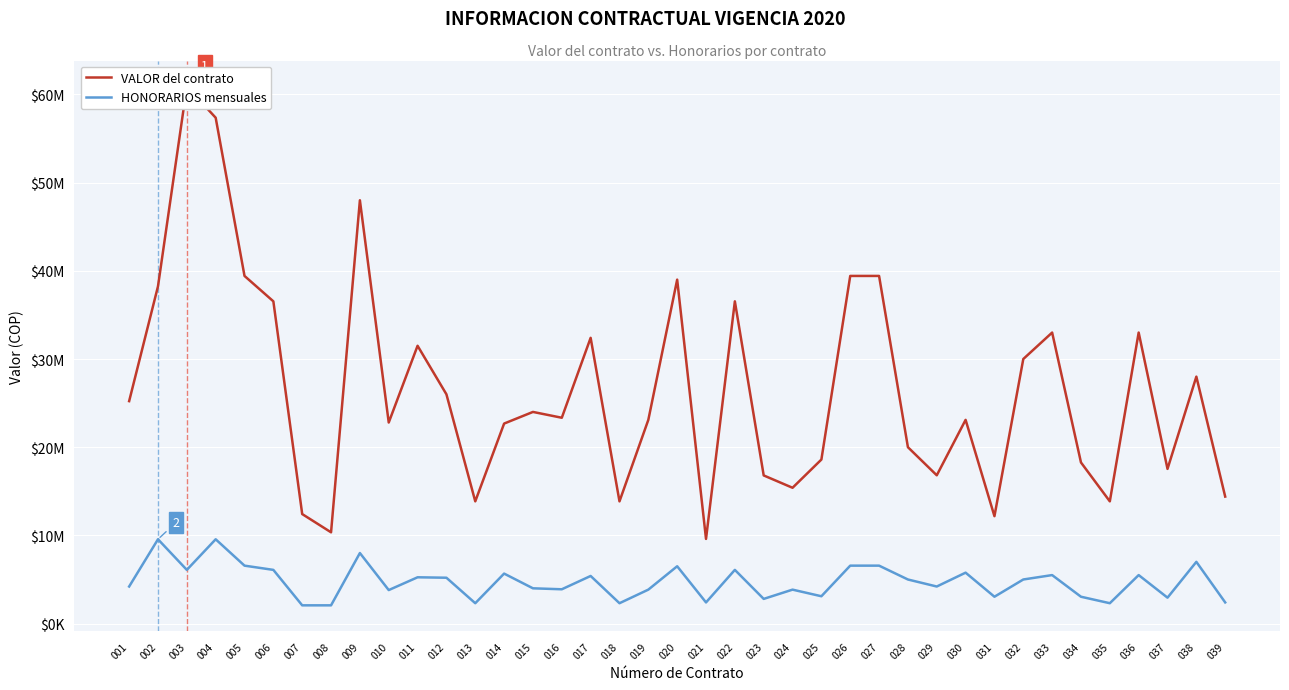

What is the highest value of the VALOR series?

60900000